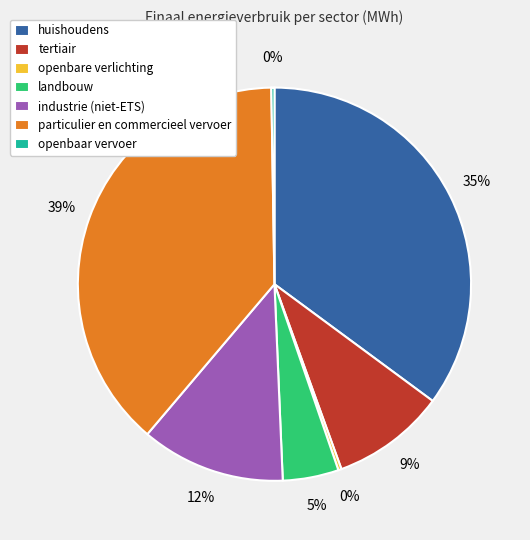

Between tertiair and industrie (niet-ETS), which is larger?

industrie (niet-ETS)